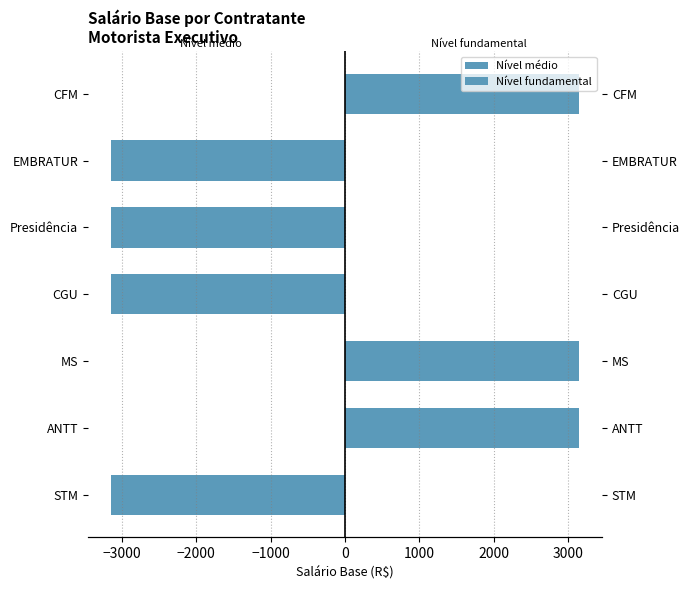

What are all the series names shown in the legend?

Nível médio, Nível fundamental